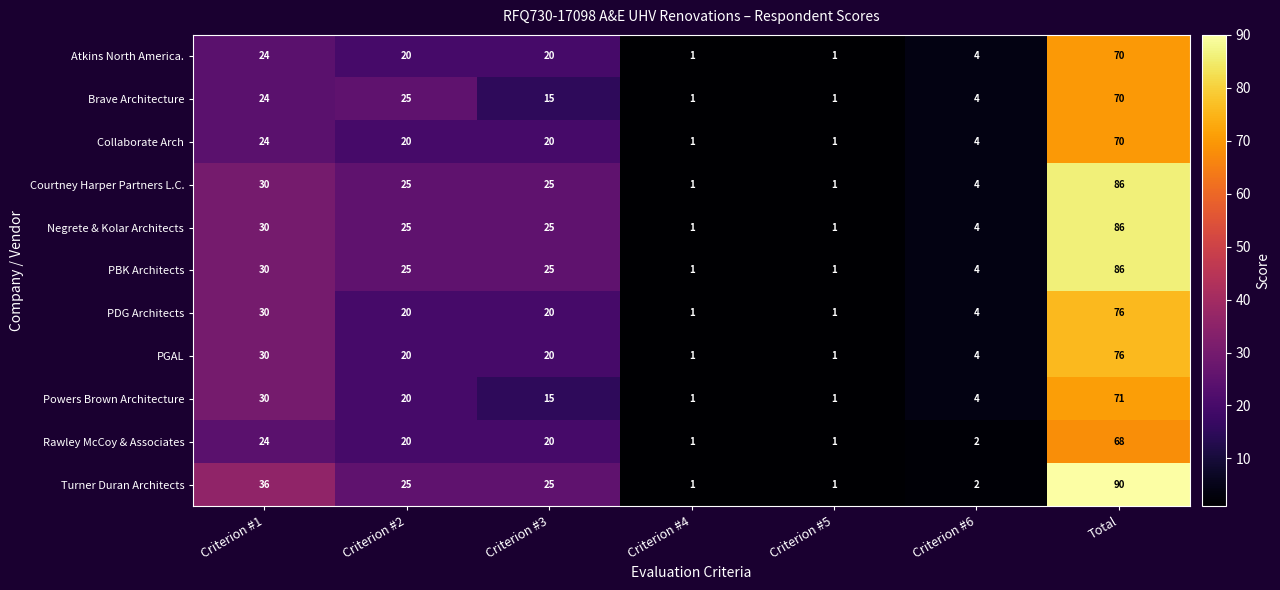

What value does the Collaborate Arch series have at Criterion #1?

24